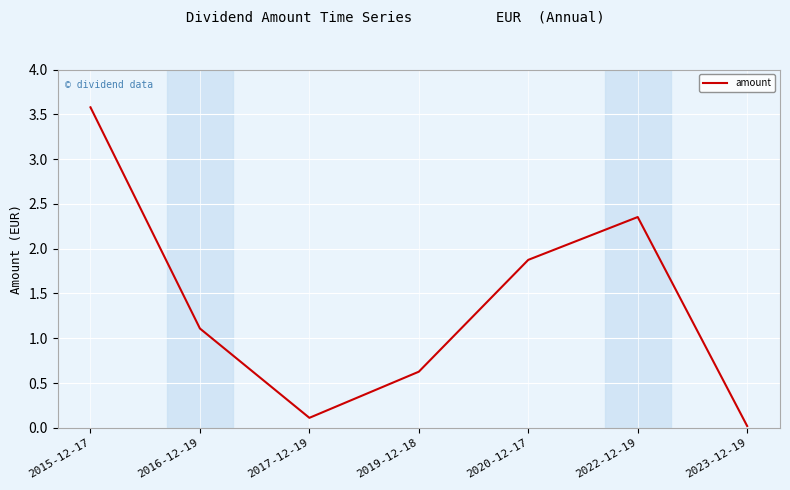

At which label is the value closest to 1?

2016-12-19